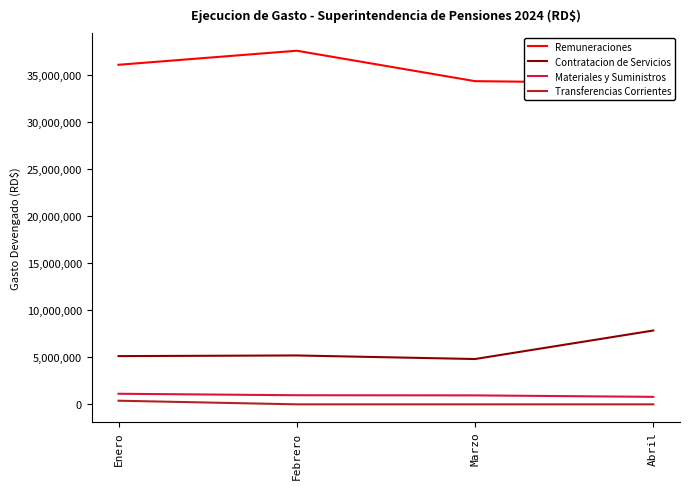

How many interior local peaks does the Contratacion de Servicios series have?

1